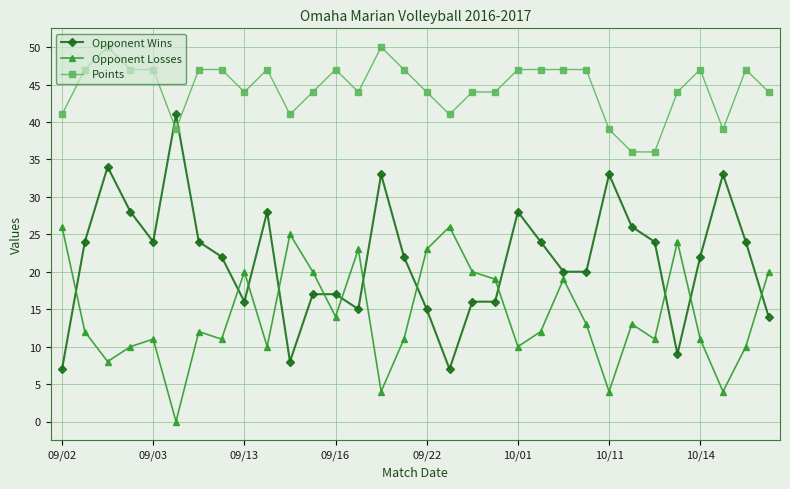

What is the maximum value shown in the chart?

50